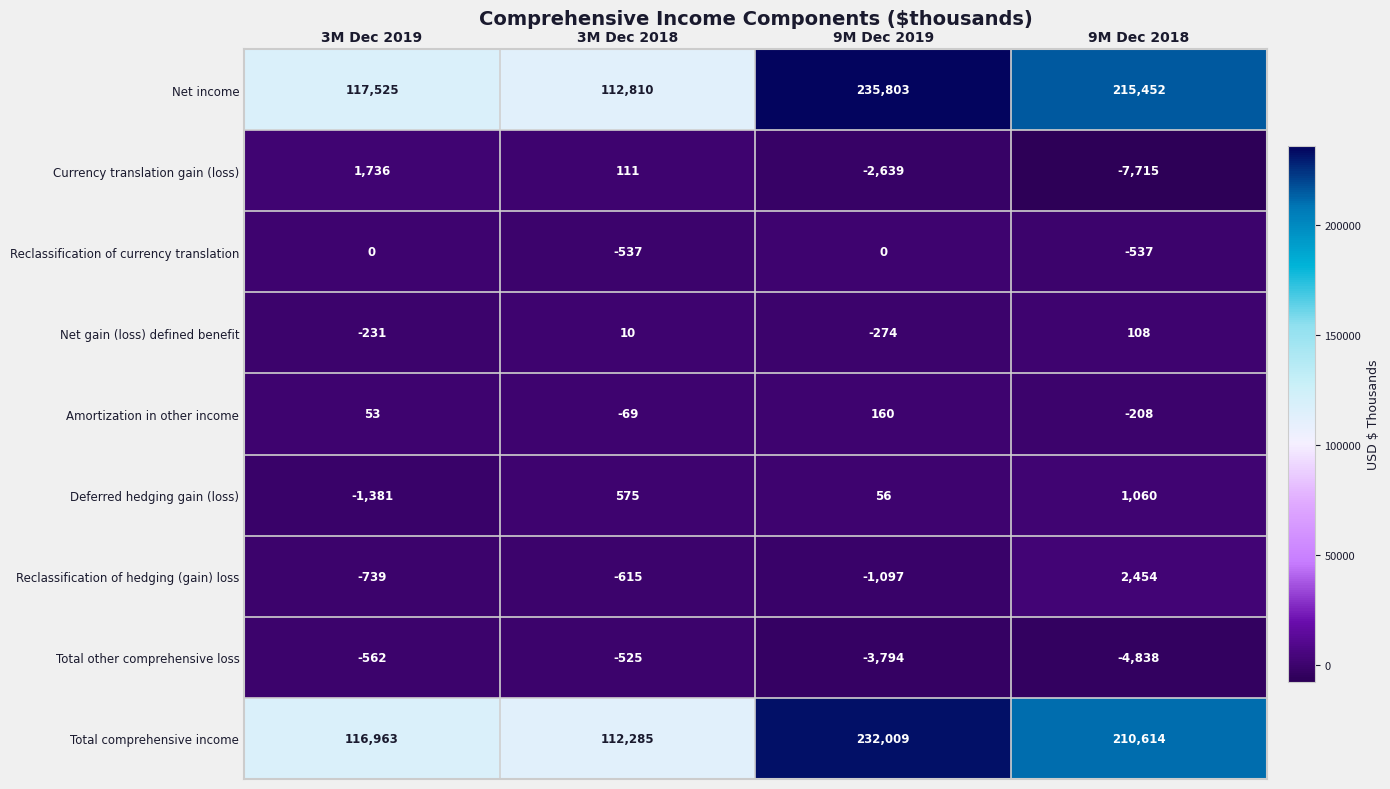

Which label corresponds to the smallest value in the chart?

9M Dec 2018